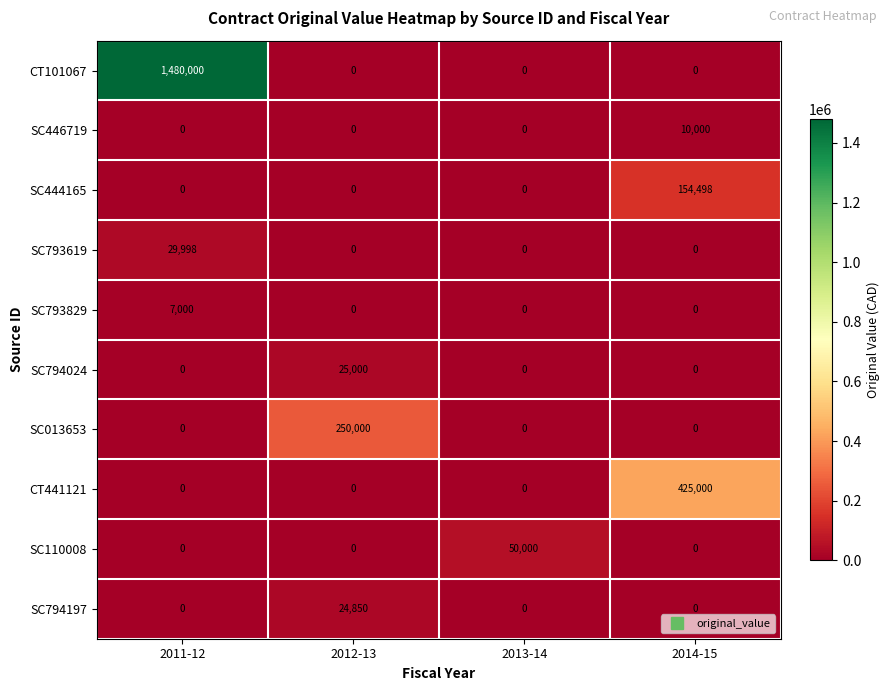

Count the number of data series in this chart.

10